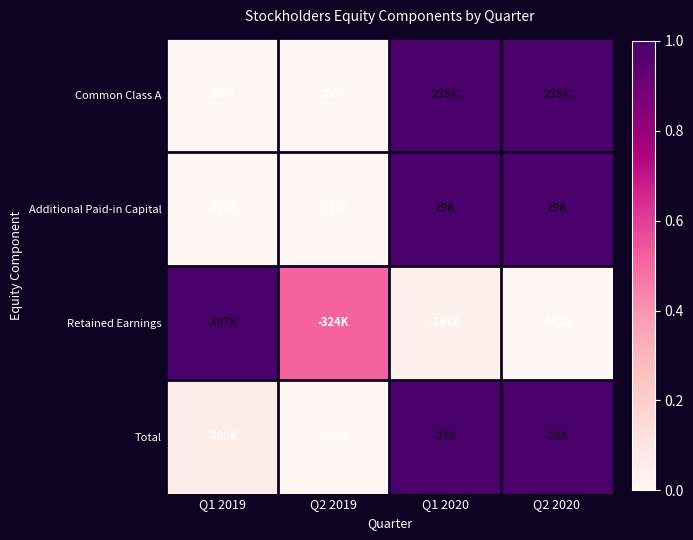

Reading left to right, what are all the values shown in this chart?

Common Class A: Q1 2019=0.0	Q2 2019=0.0	Q1 2020=1.0	Q2 2020=1.0
Additional Paid-in Capital: Q1 2019=0.0	Q2 2019=0.0	Q1 2020=1.0	Q2 2020=1.0
Retained Earnings: Q1 2019=1.0	Q2 2019=0.5	Q1 2020=0.0	Q2 2020=0.0
Total: Q1 2019=0.1	Q2 2019=0.0	Q1 2020=1.0	Q2 2020=1.0